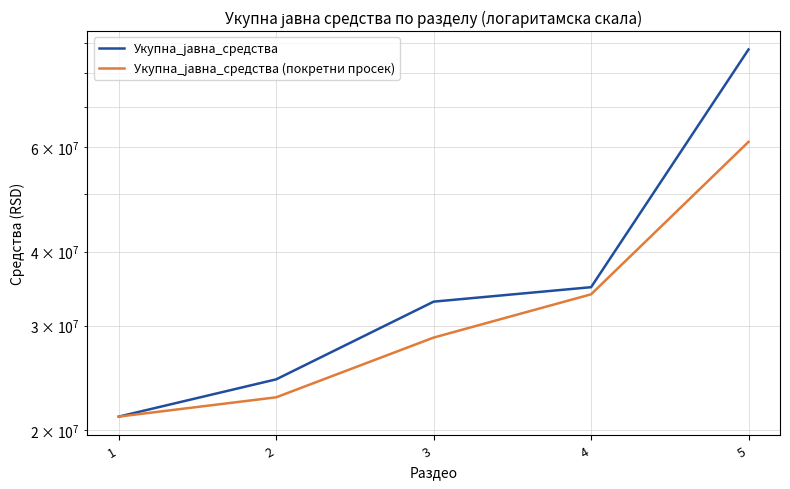

True or false: Укупна_јавна_средства (покретни просек) has more than 1 points higher than both neighbors.

False